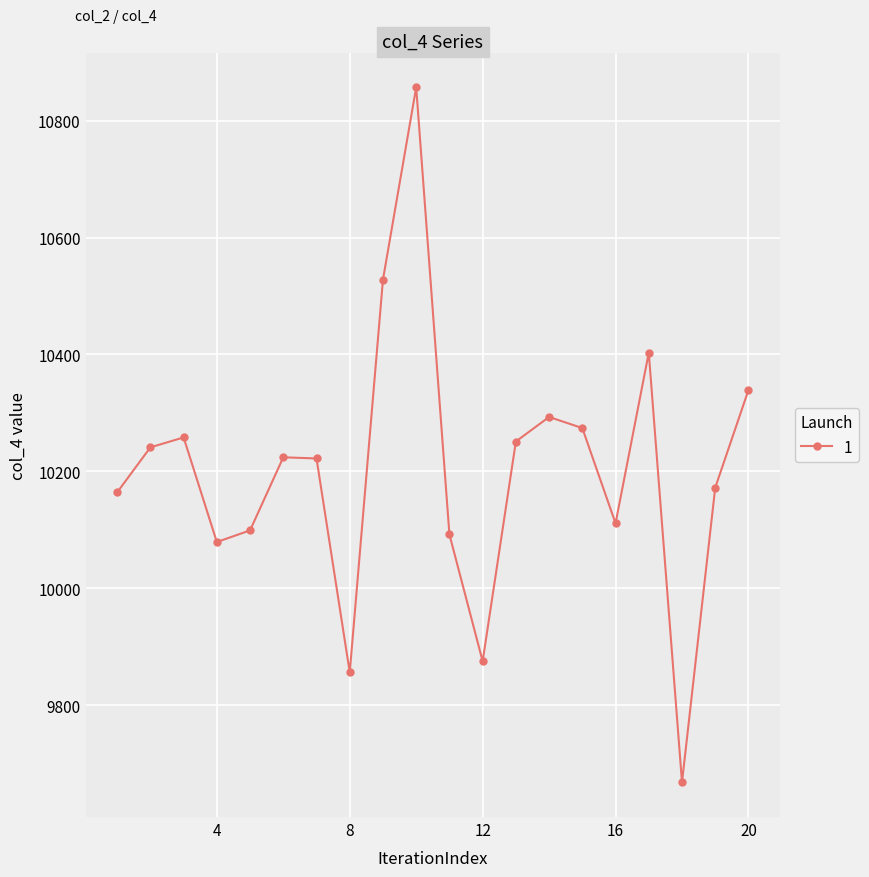

What is the maximum value shown in the chart?

10857